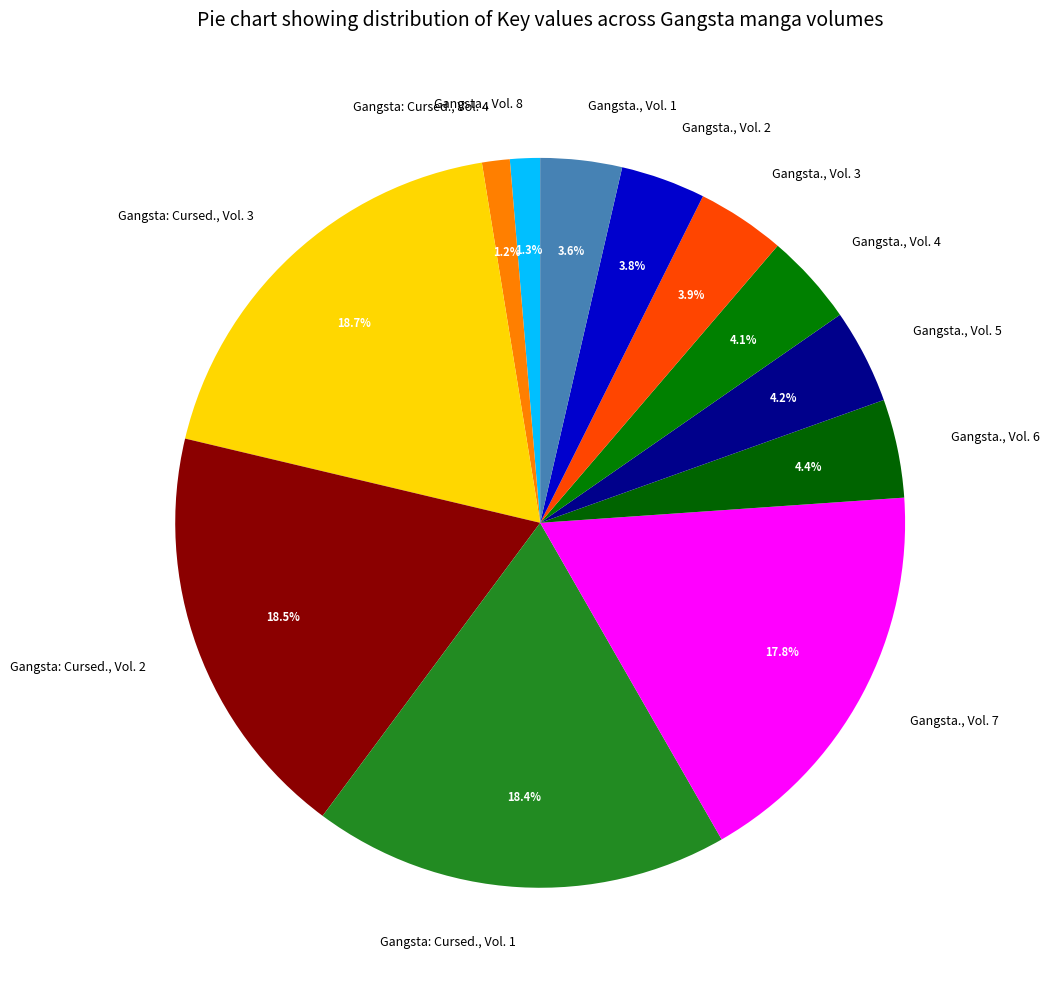

To the nearest percent, what is the difference between the Gangsta., Vol. 2 and Gangsta: Cursed., Vol. 2 slice percentages?

15%